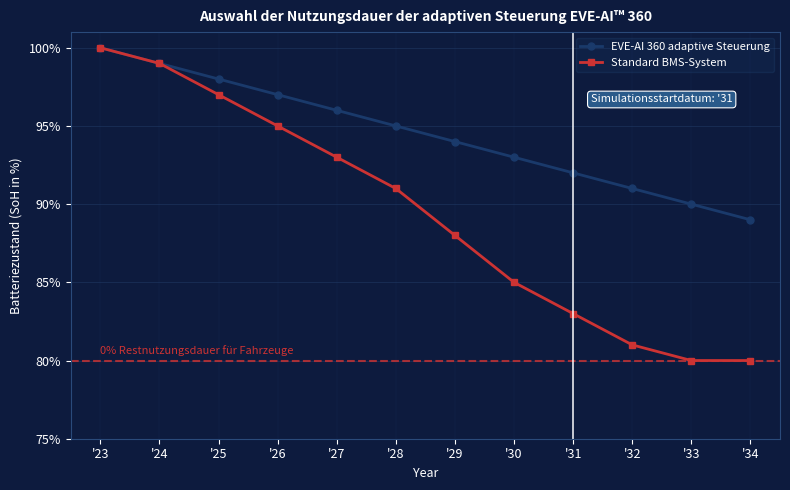

What is the difference between the second highest and second lowest values in the Standard BMS-System series?

19